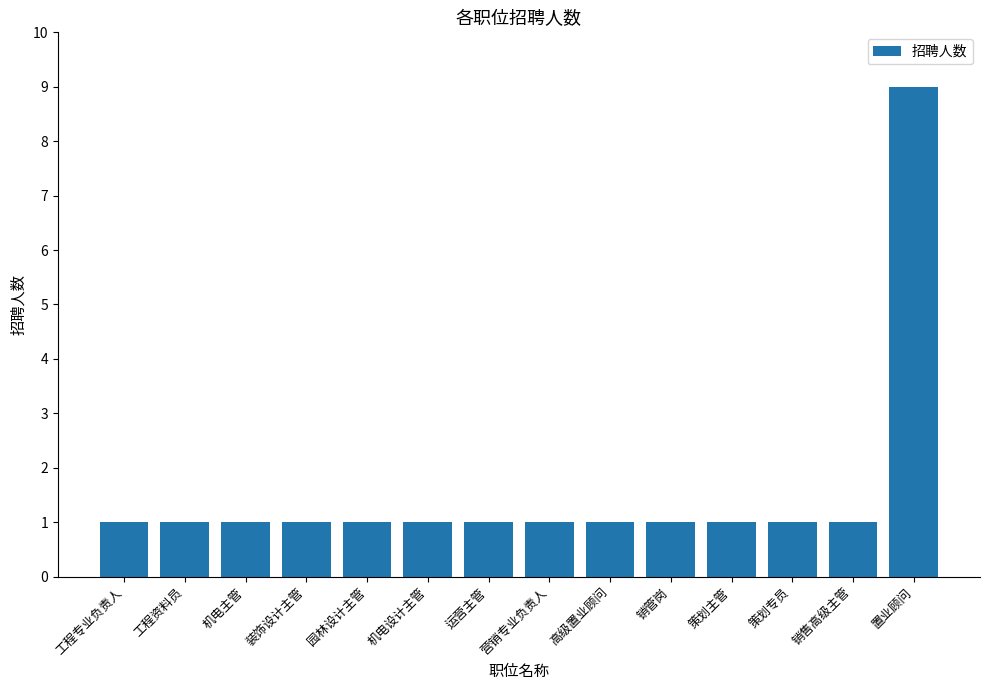

Which label corresponds to the largest value in the chart?

置业顾问